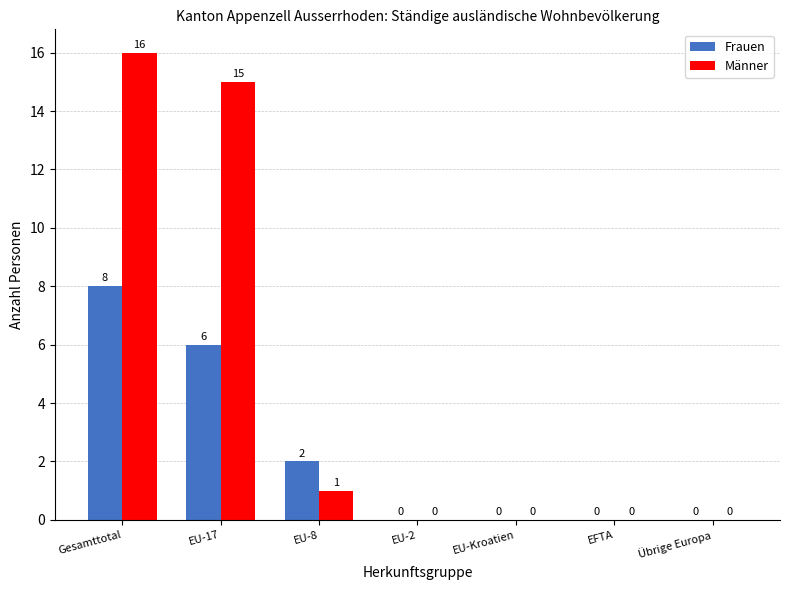

At which category is the sum across all series the highest?

Gesamttotal